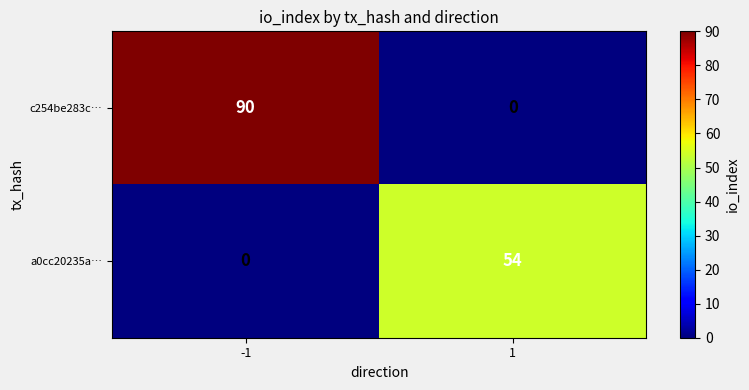

Rank the series at -1 from lowest to highest value.

a0cc20235a…, c254be283c…